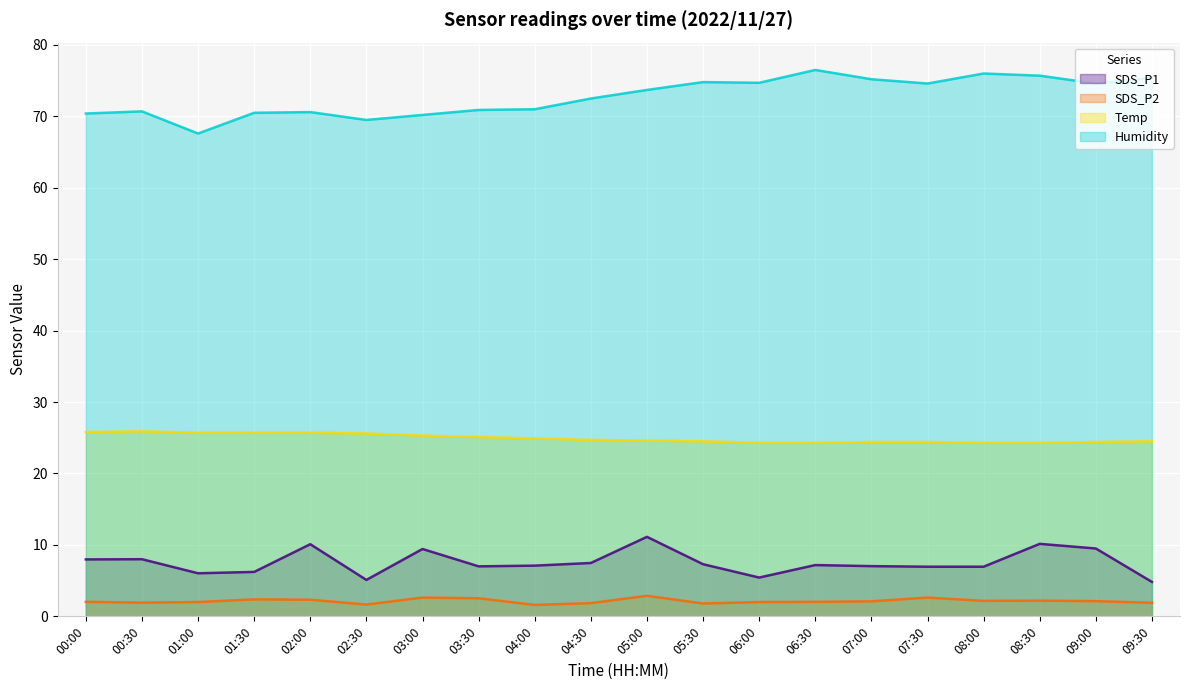

Which category has the lowest value across all series?

04:00